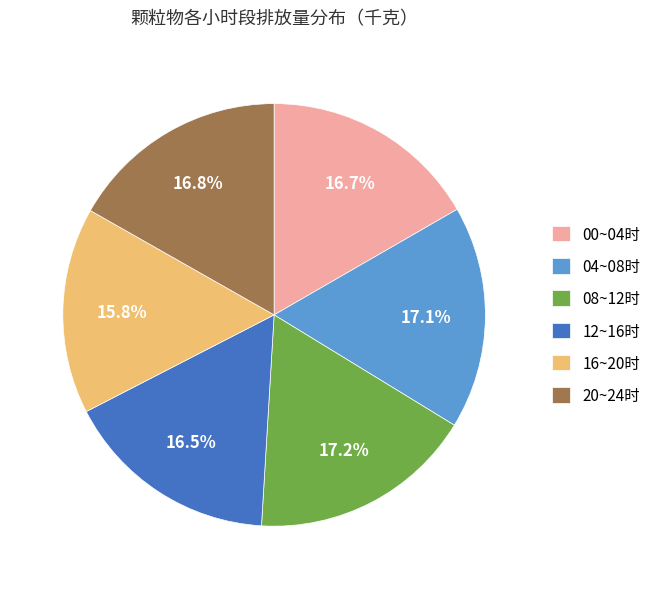

Which slice is the smallest?

16~20时